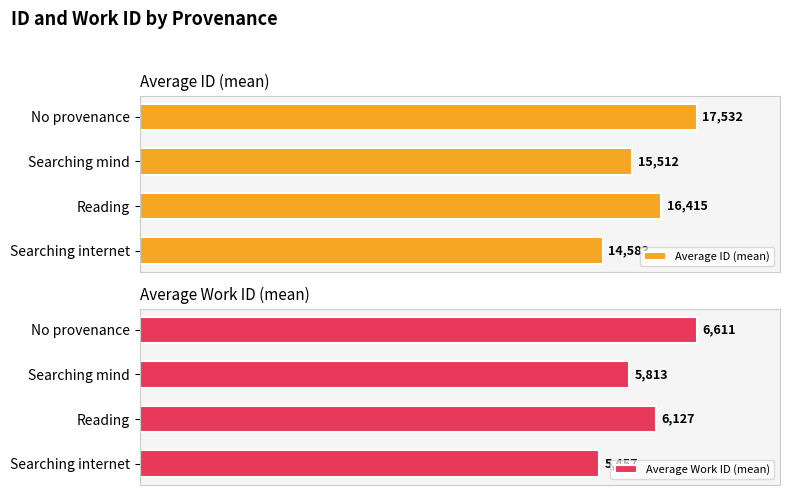

How many categories are shown in the chart?

4